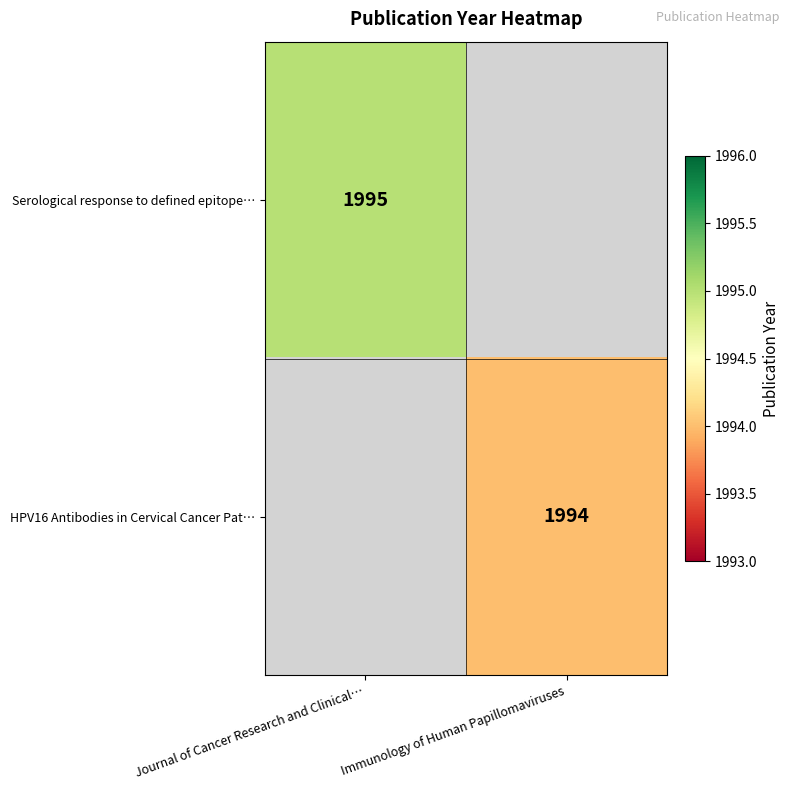

Is it true that HPV16 Antibodies in Cervical Cancer Pat… equals 1994 at Immunology of Human Papillomaviruses?

True